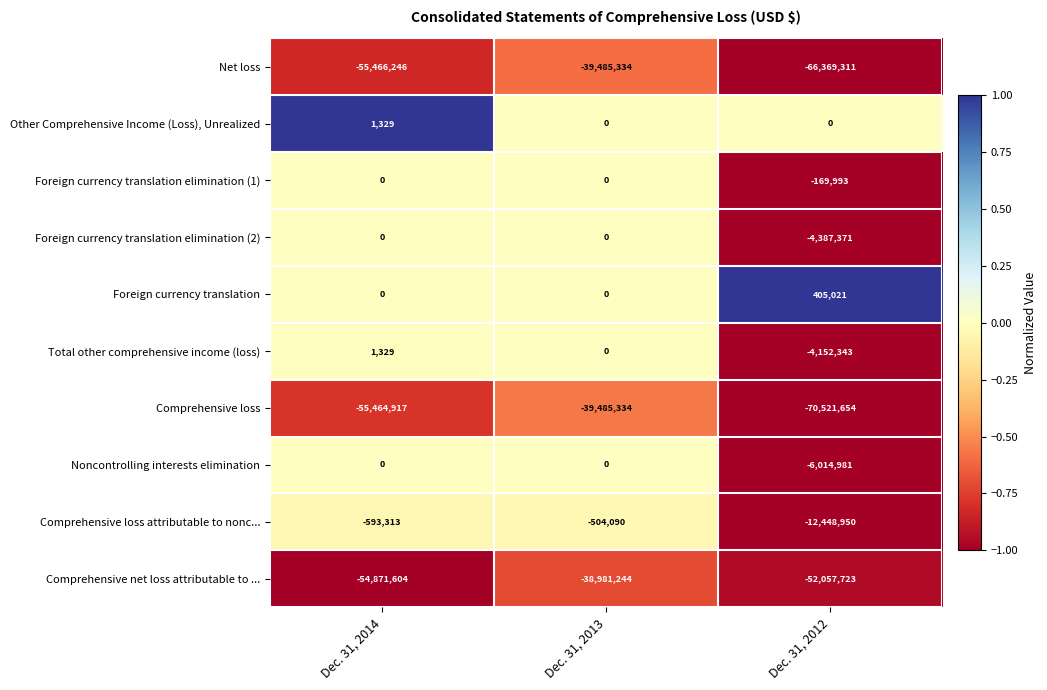

Count the number of categories in the chart.

3